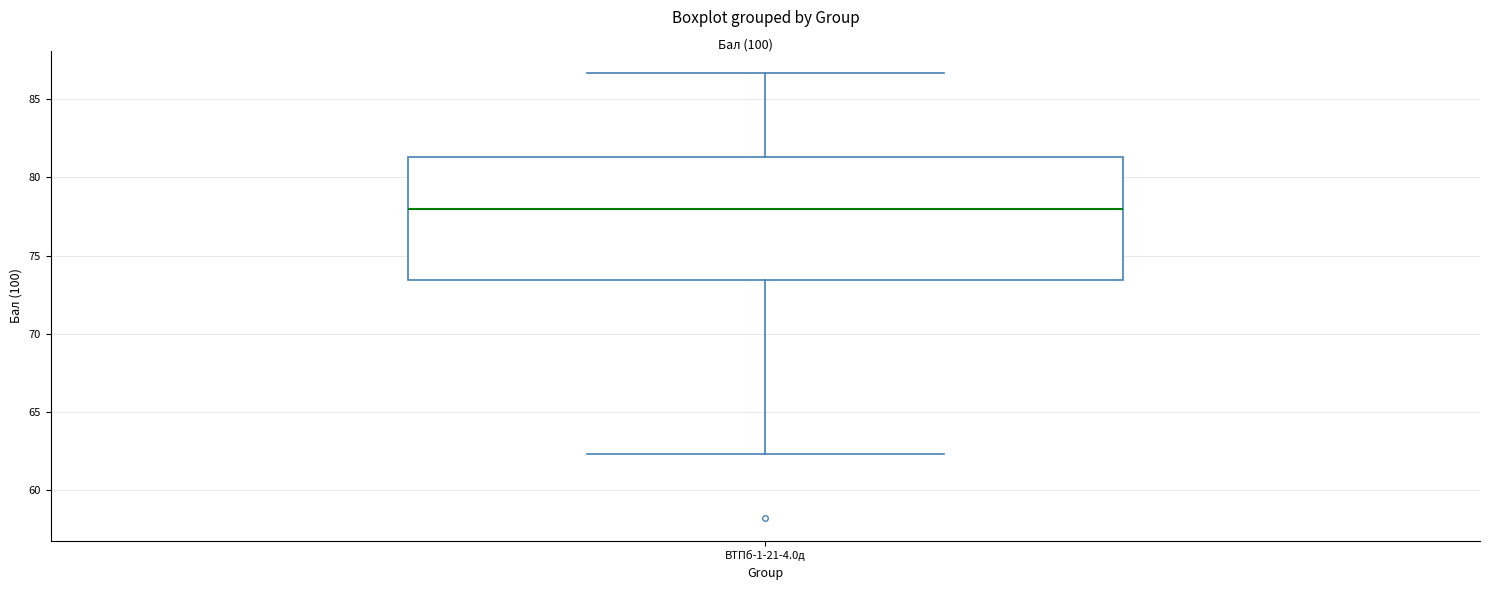

Where is the upper edge of the box for ВТПб-1-21-4.0д on the y-axis? The values are not printed on the chart, so give them approximately, as read against the axis.

81.5